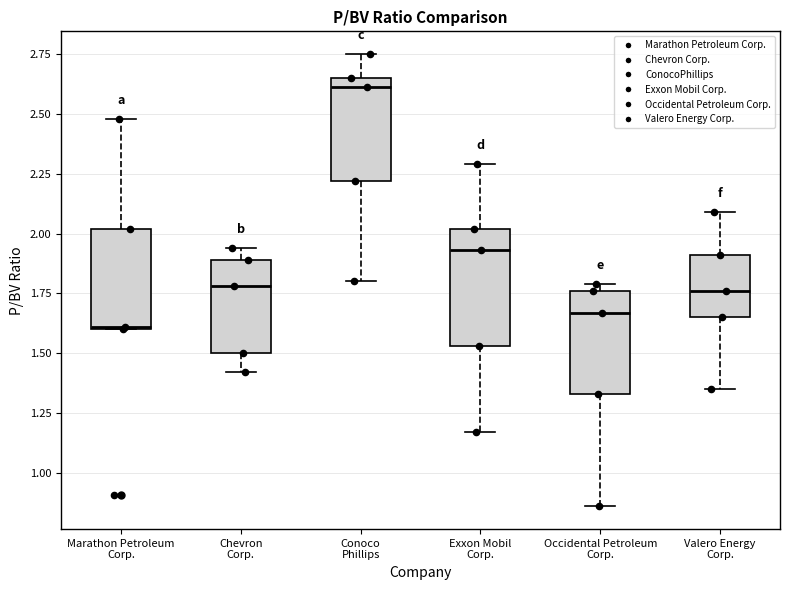

Where does the lower whisker of the box for Valero Energy Corp. end on the y-axis? The values are not printed on the chart, so give them approximately, as read against the axis.

1.35